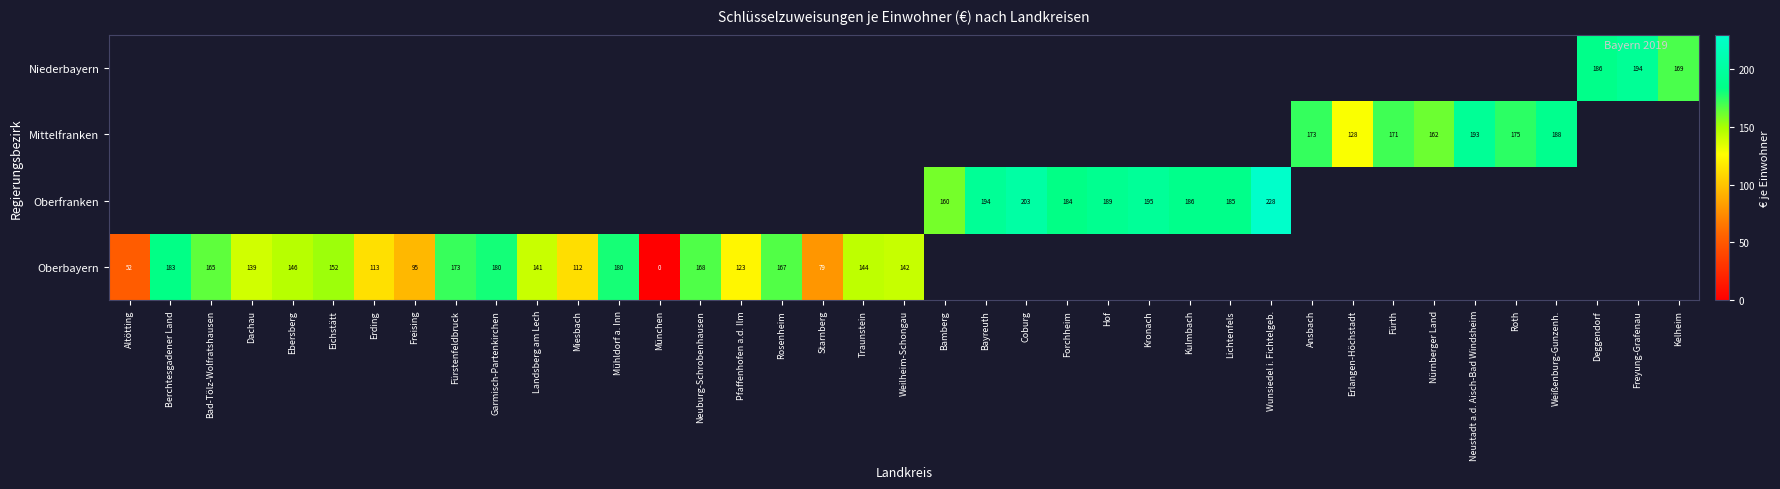

At how many categories does at least one series exceed 137?

31